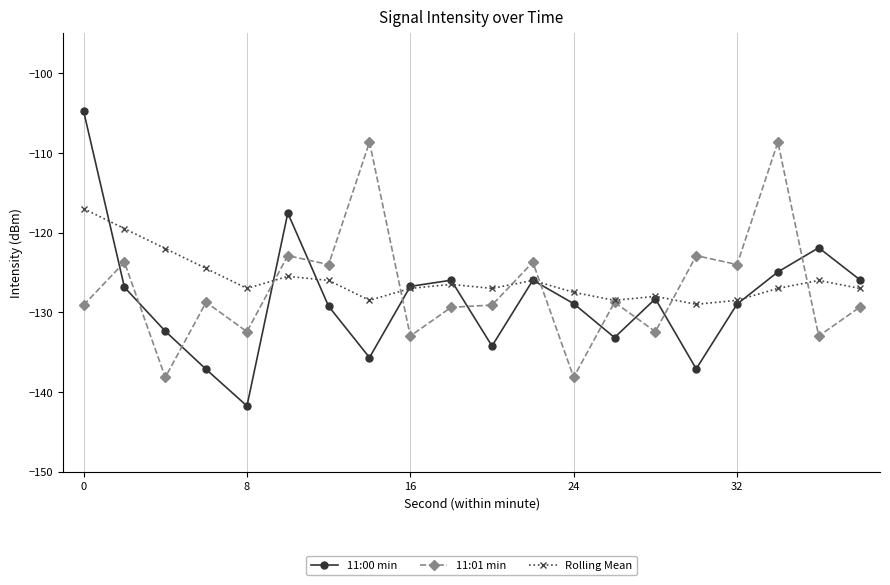

In 11:00 min, how many points are higher than both neighbors (excluding endpoints)?

5